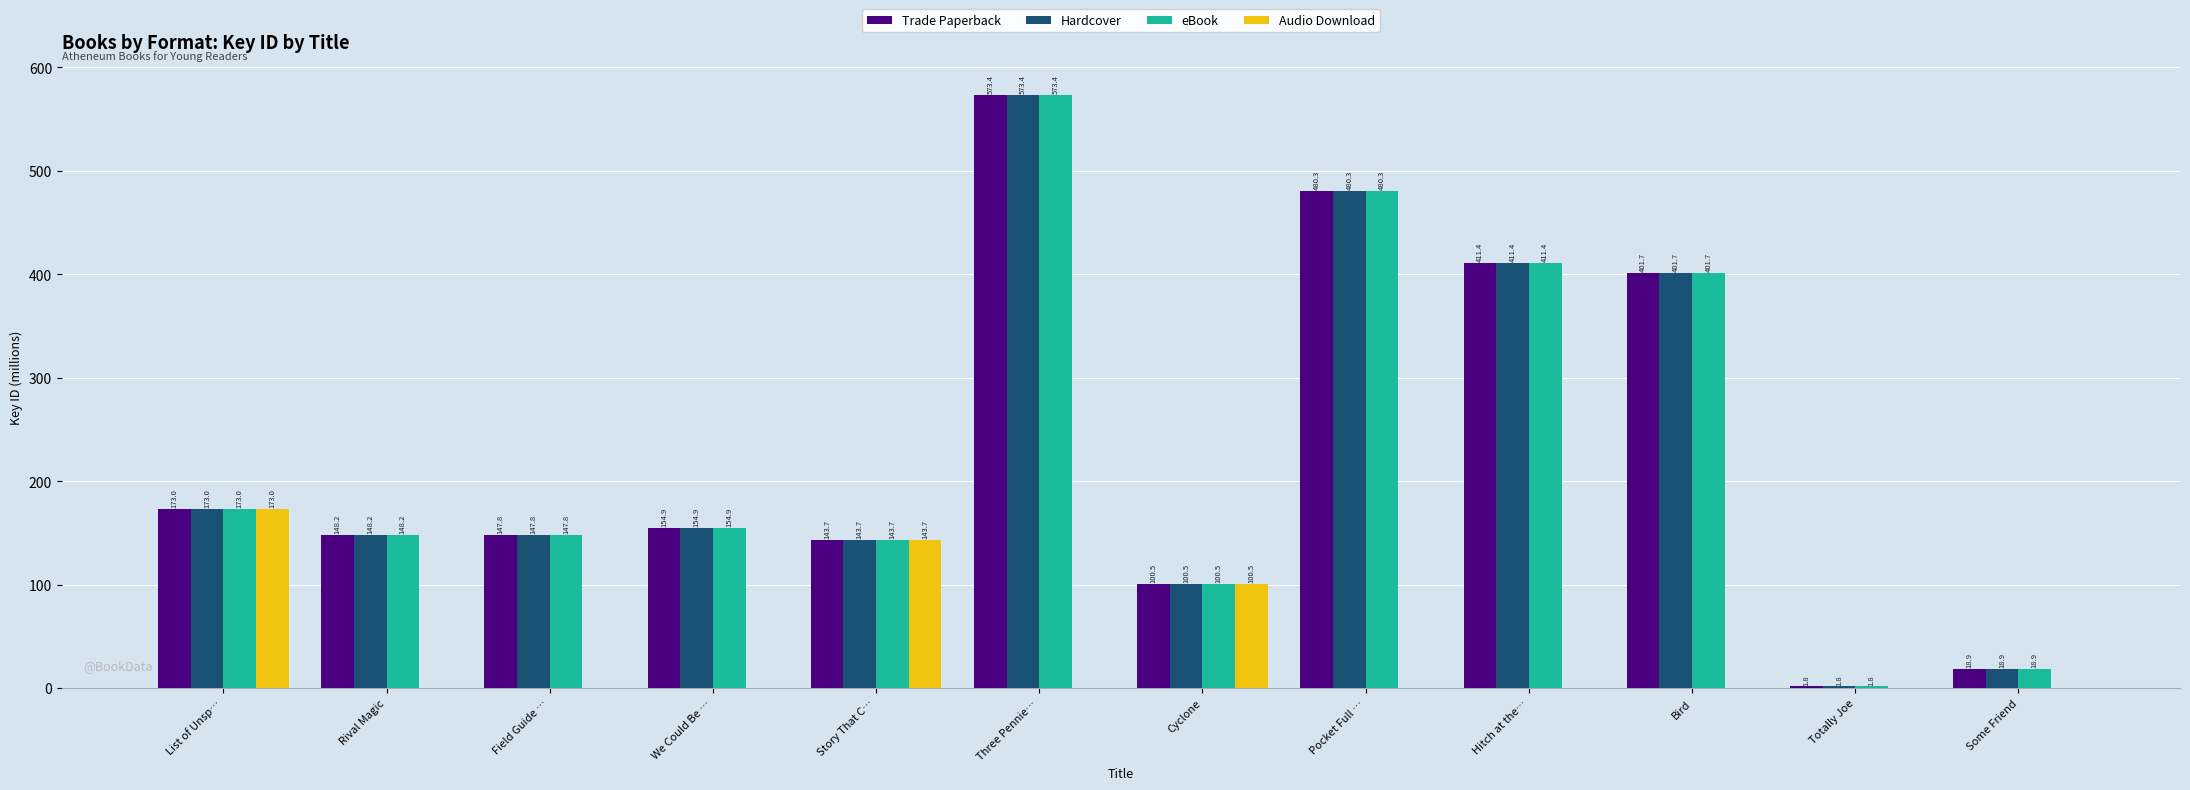

At which label does Trade Paperback first exceed 154?

List of Unsp…